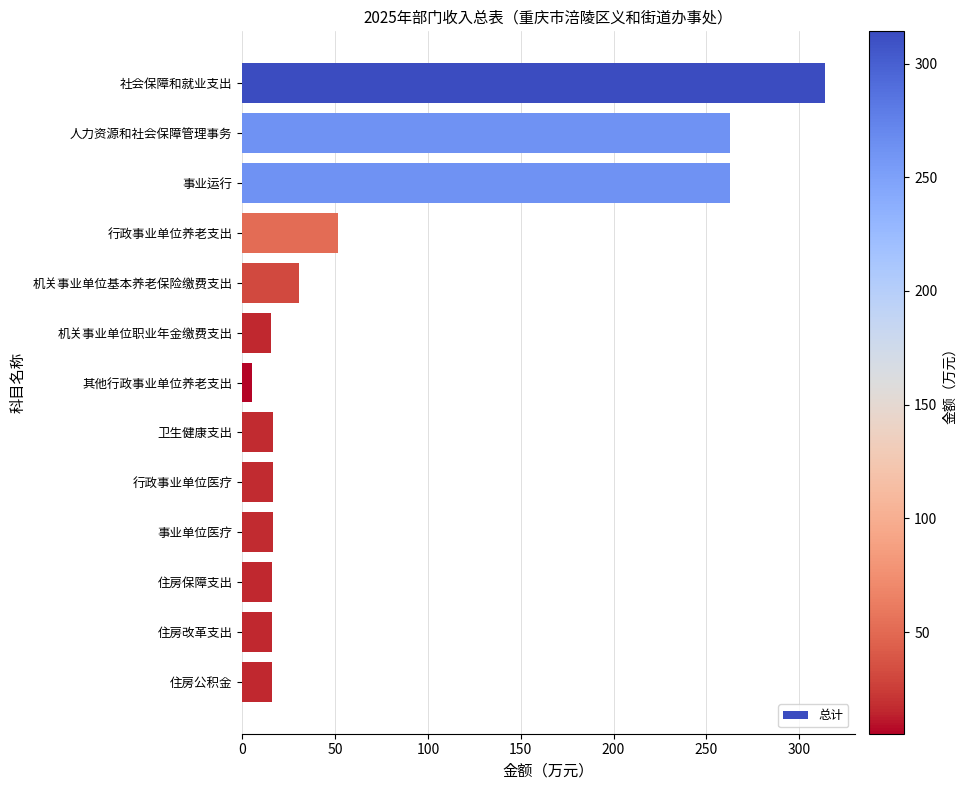

What is the minimum value shown in the chart?

5.3